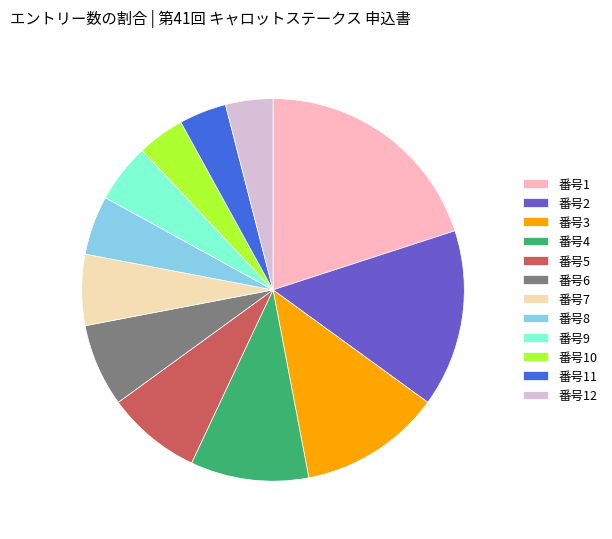

How many segments does this pie chart have?

12